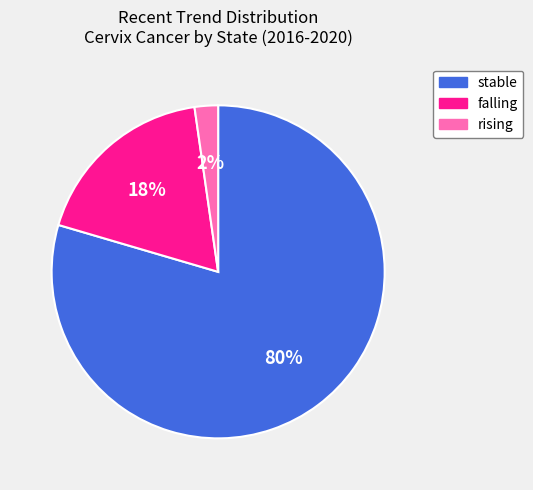

Combined, do stable and falling account for over 50%?

Yes